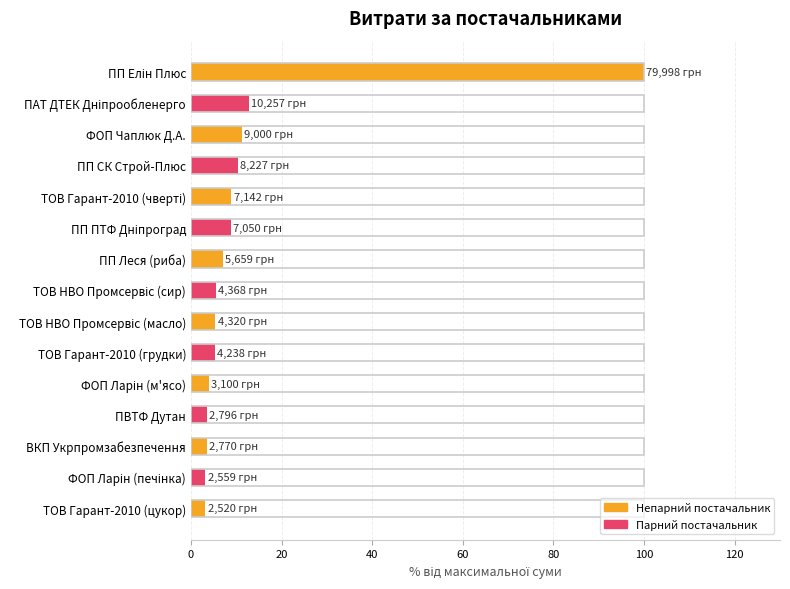

What is the greatest value displayed?

100.0